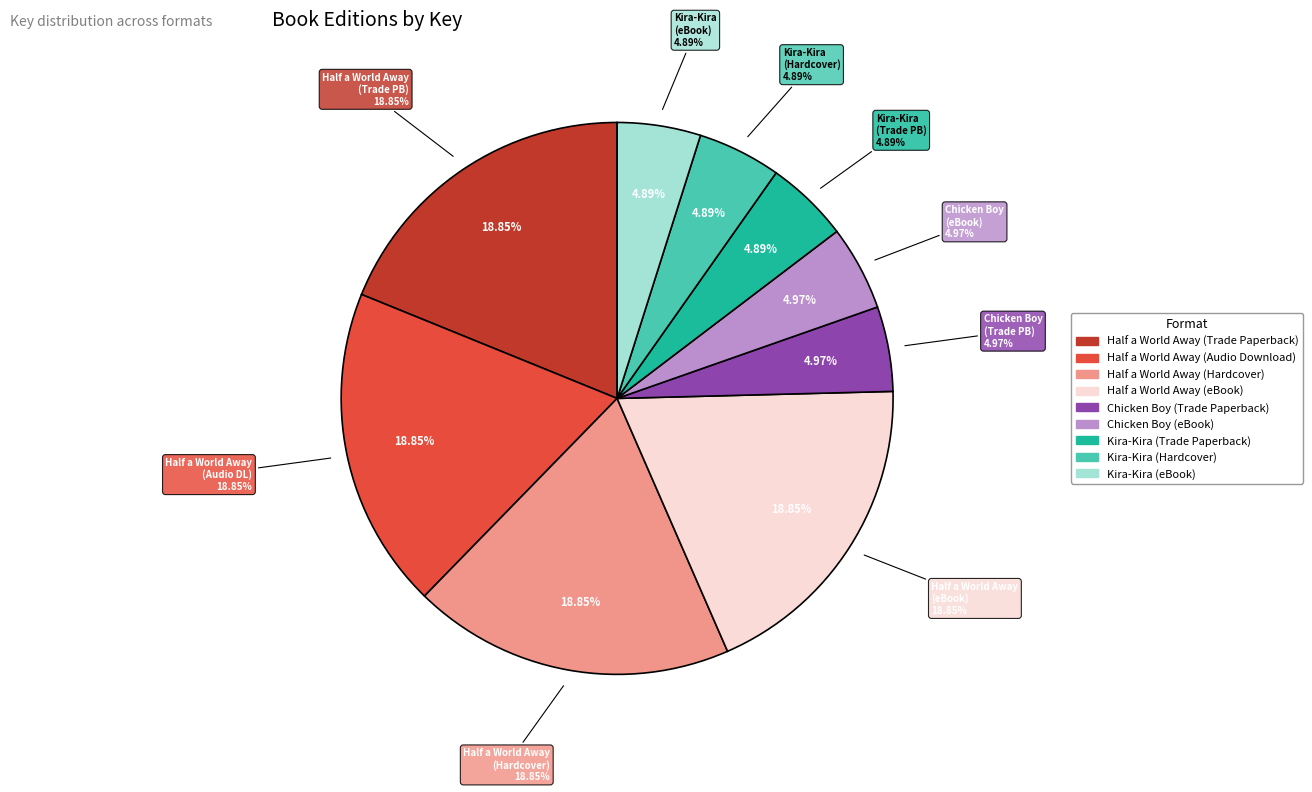

Which has a higher value, Half a World Away (Hardcover) or Kira-Kira (Trade Paperback)?

Half a World Away (Hardcover)